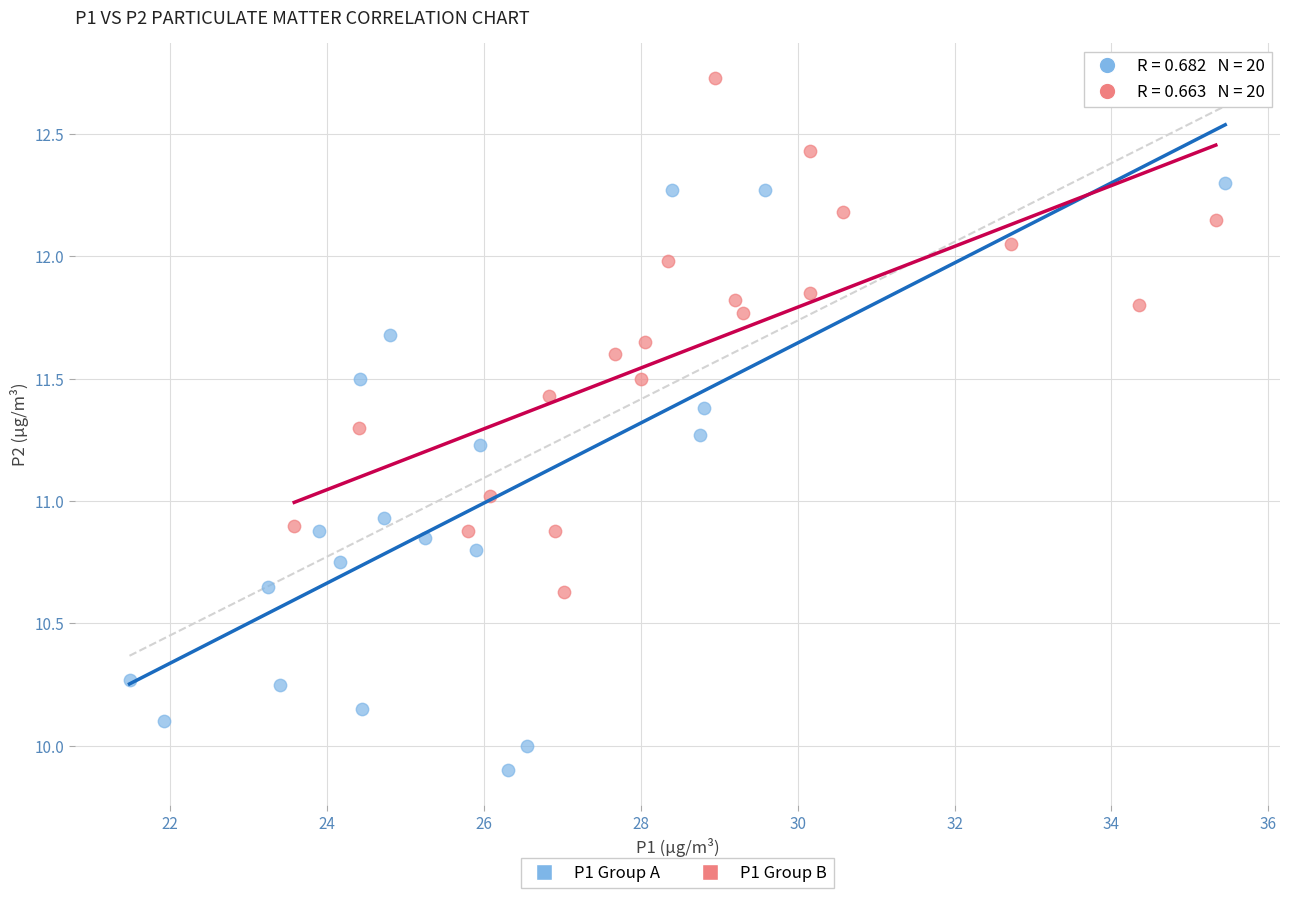

Which series has the widest spread of Y values?

P1 Group A